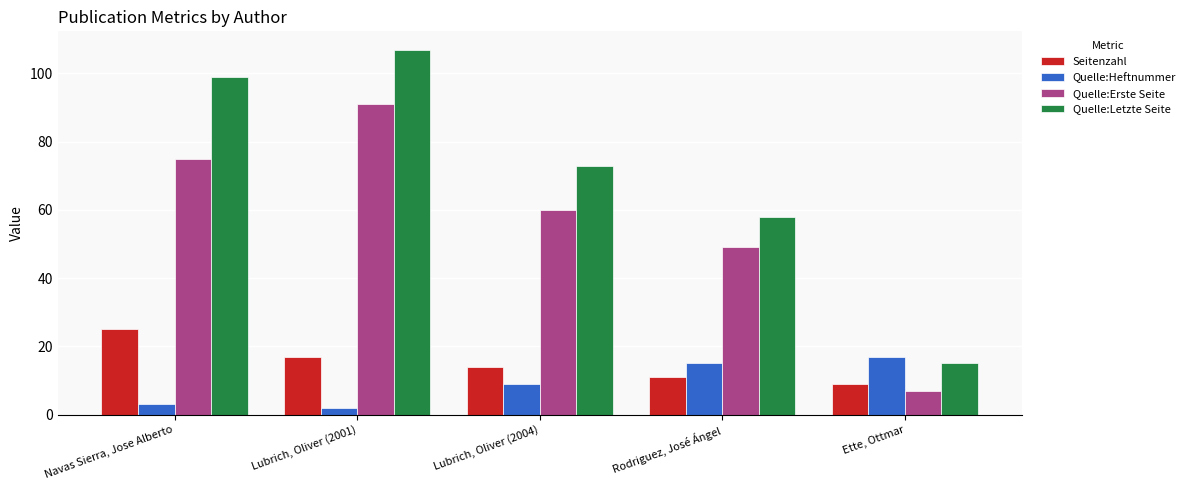

What position from the left is Lubrich, Oliver (2004)?

3